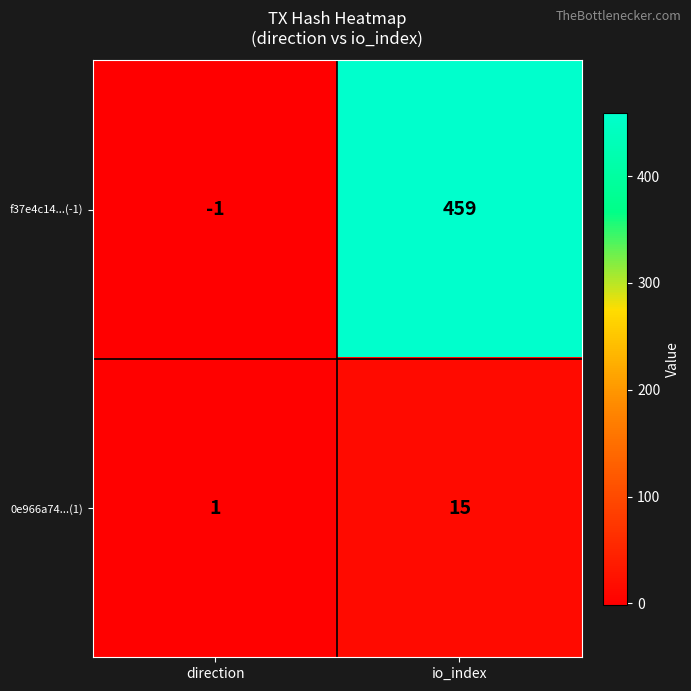

Count the number of data series in this chart.

2